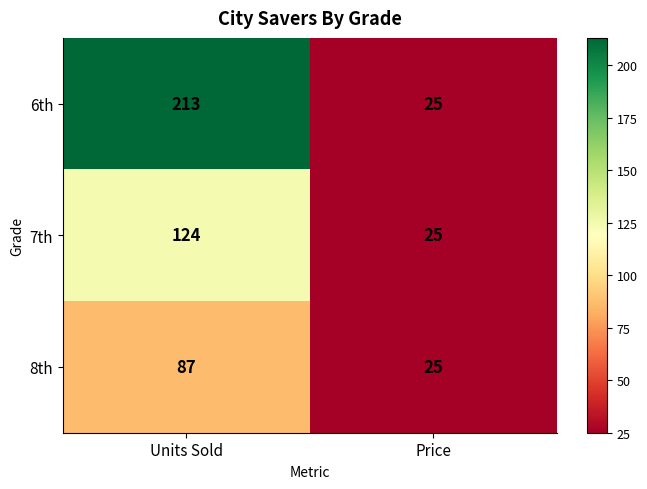

How many data points does each series have?

2